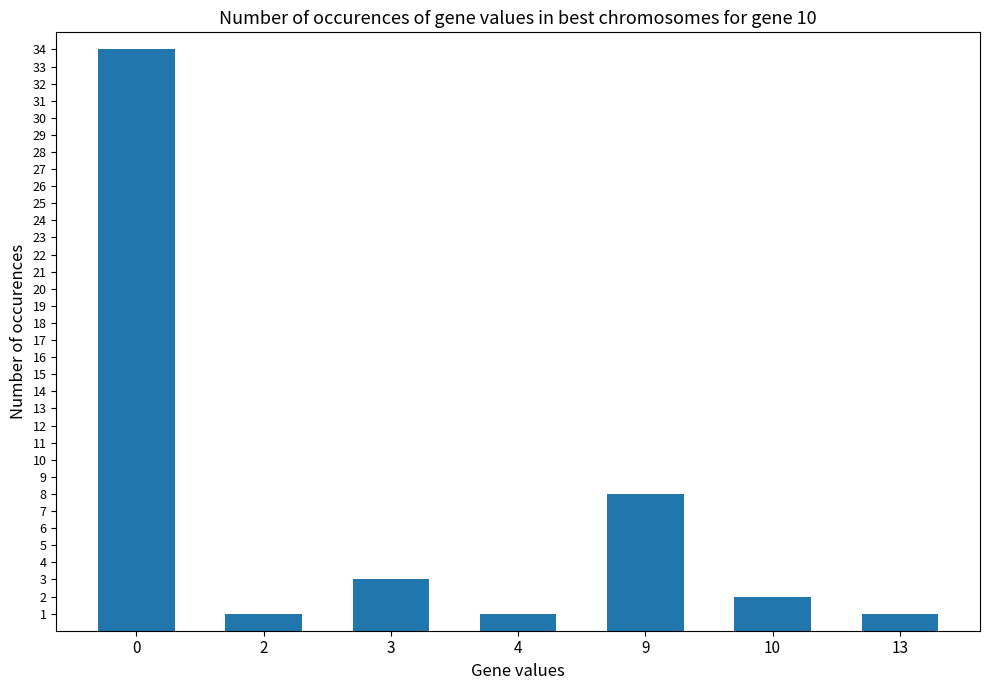

Reading right to left, transcribe all the data shown in this chart.

13=1	10=2	9=8	4=1	3=3	2=1	0=34